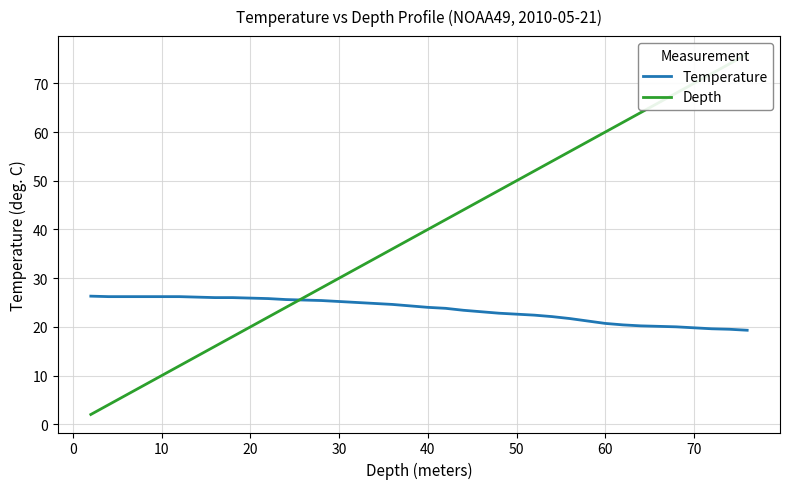

What is the maximum value for Depth?

76.0